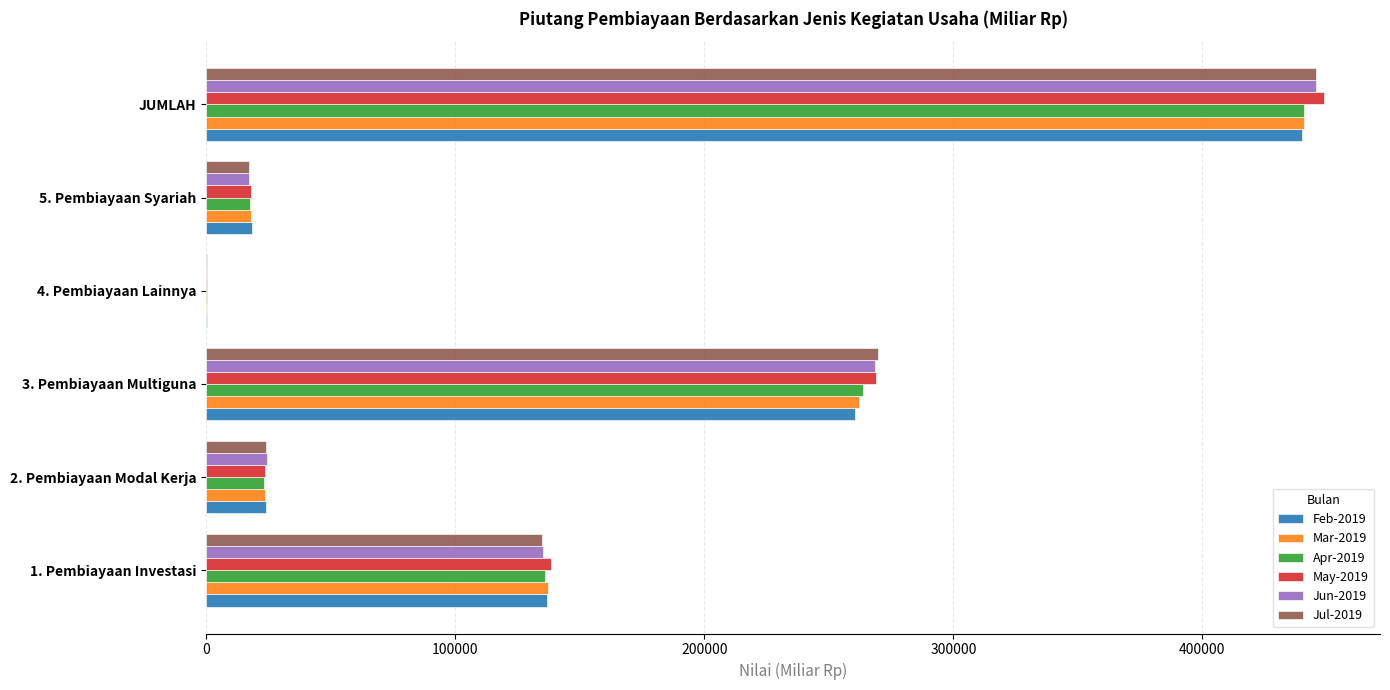

True or false: Apr-2019 has a value of 440932.4 at JUMLAH.

True